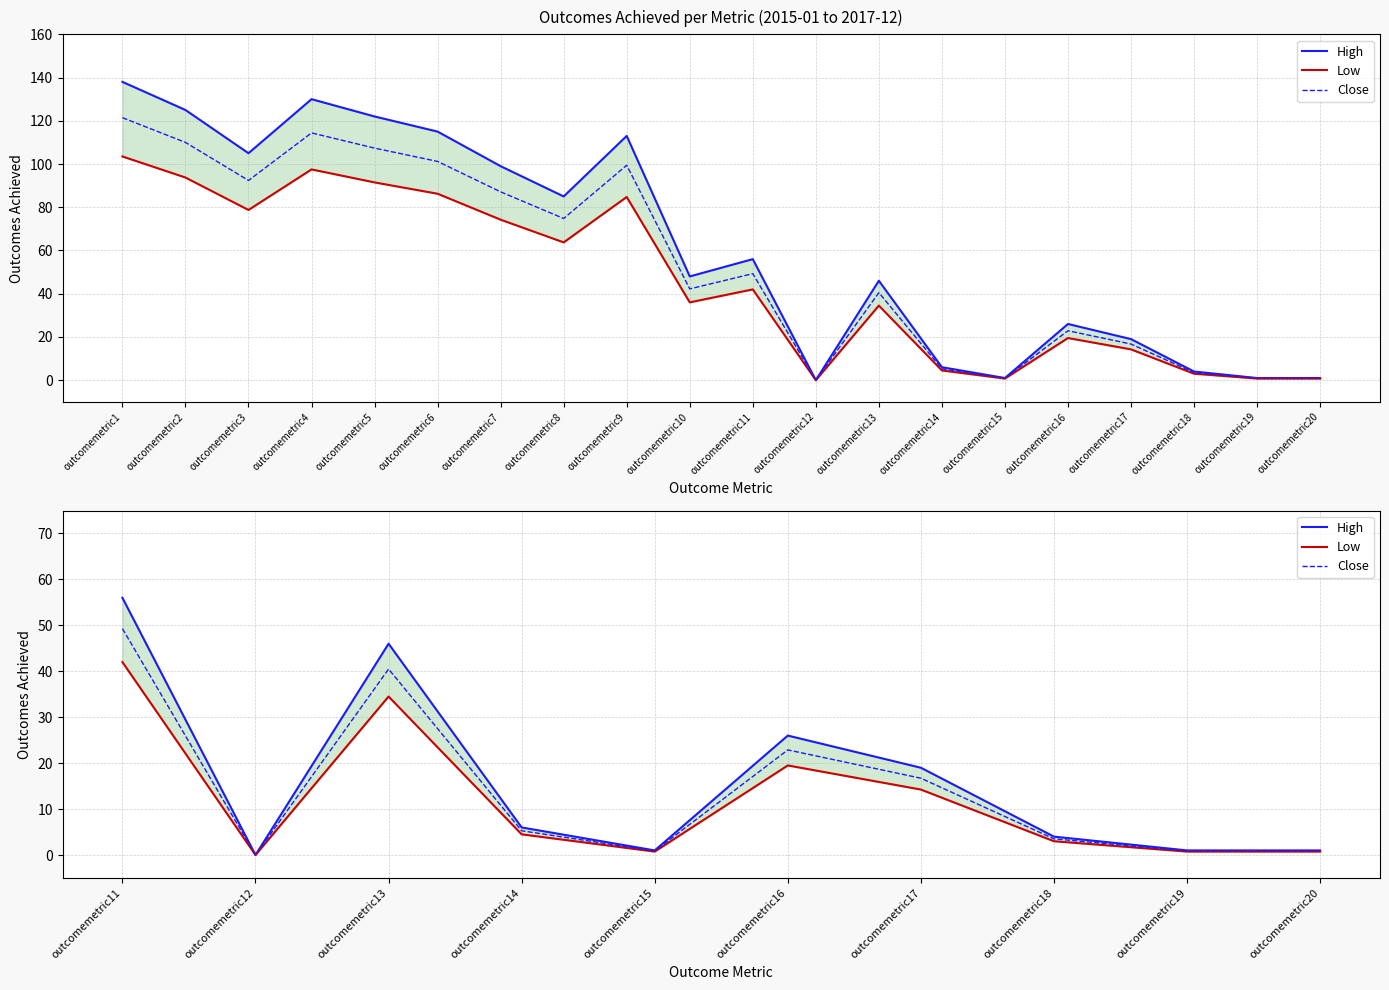

True or false: High has a value of 5.9 at outcomemetric16.

False